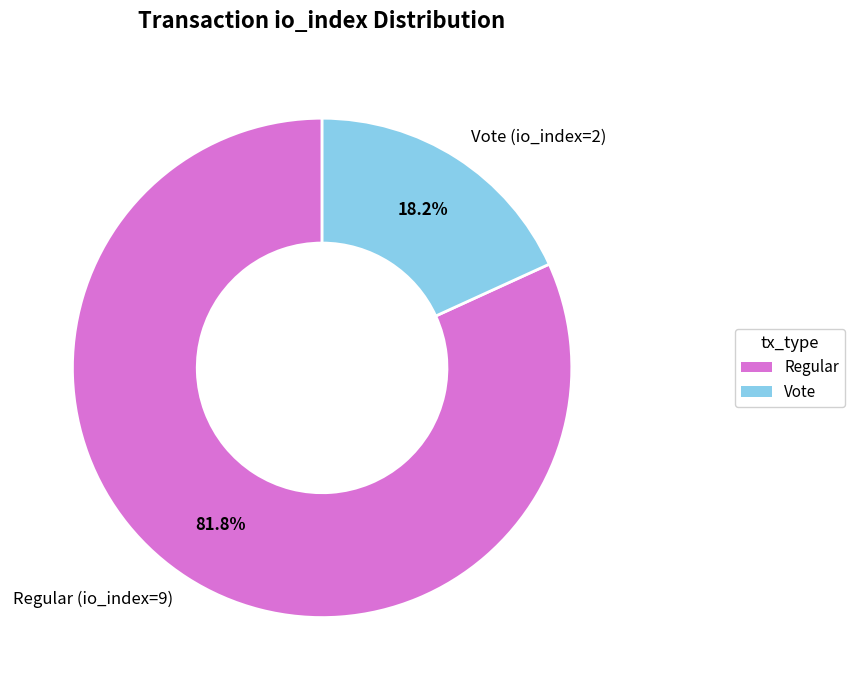

Which has a higher value, Regular (io_index=9) or Vote (io_index=2)?

Regular (io_index=9)